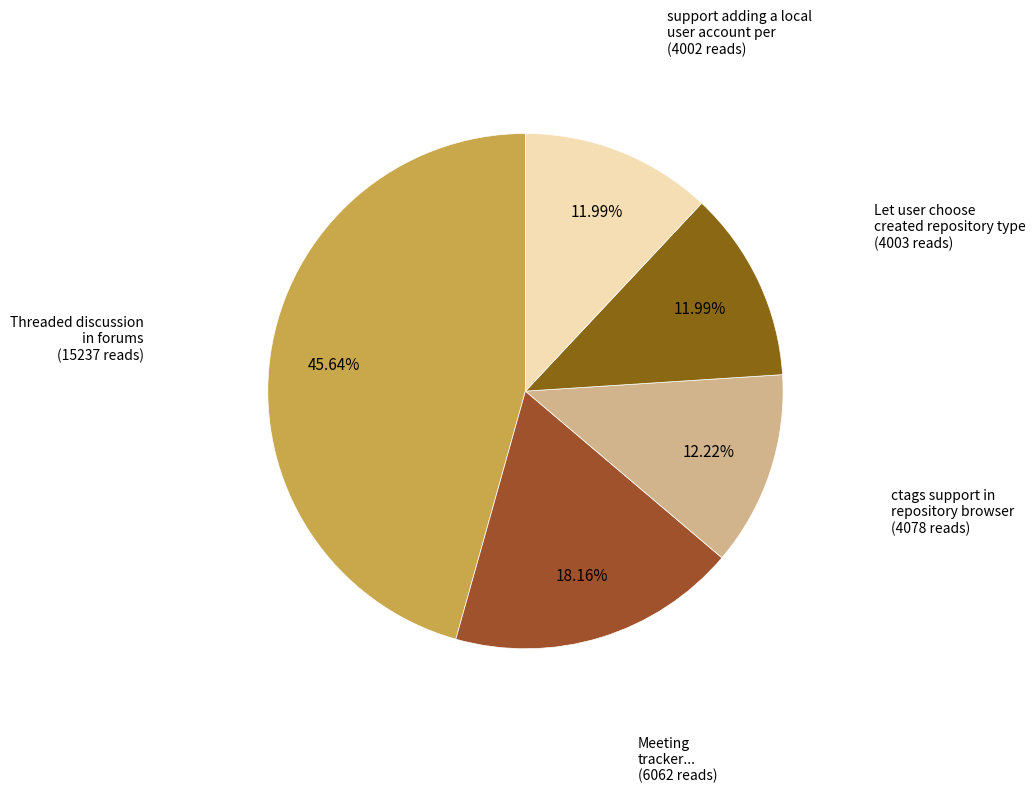

What percentage is NOT represented by Threaded discussion in forums?

54.4%